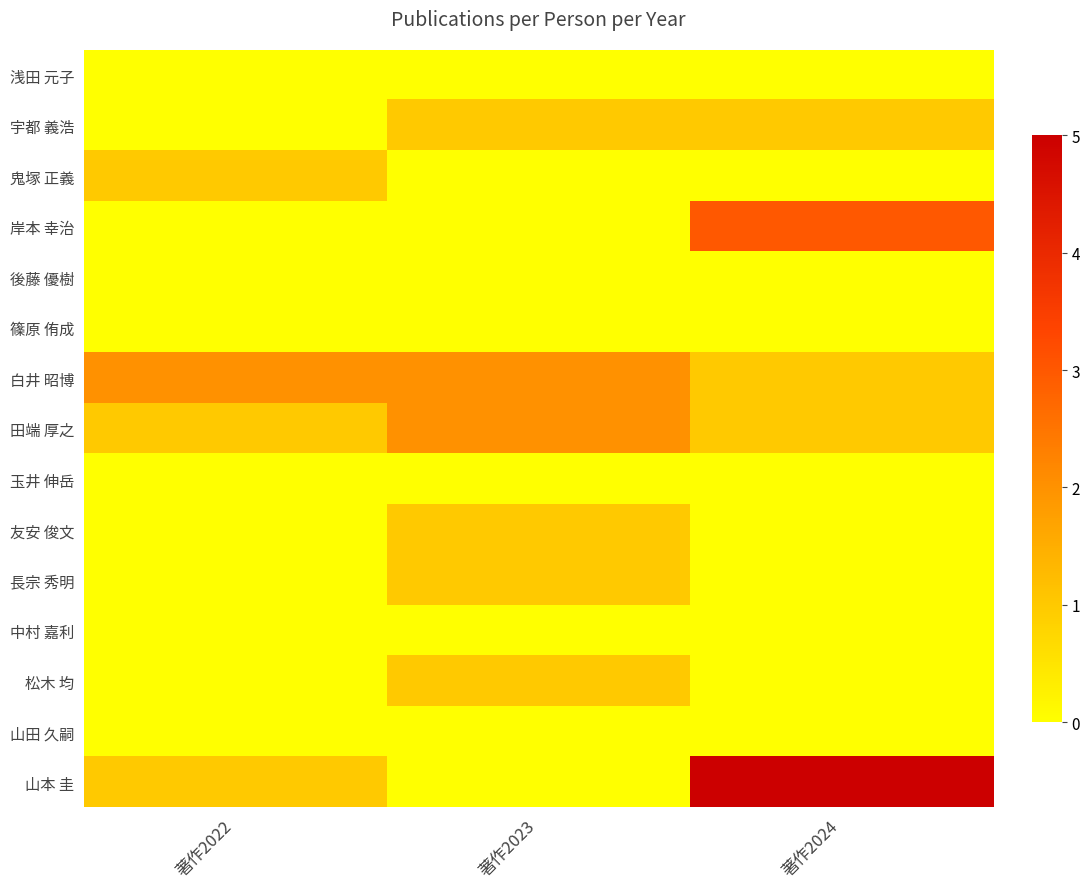

Rank the series at 著作2024 from lowest to highest value.

浅田 元子, 鬼塚 正義, 後藤 優樹, 篠原 侑成, 玉井 伸岳, 友安 俊文, 長宗 秀明, 中村 嘉利, 松木 均, 山田 久嗣, 宇都 義浩, 白井 昭博, 田端 厚之, 岸本 幸治, 山本 圭